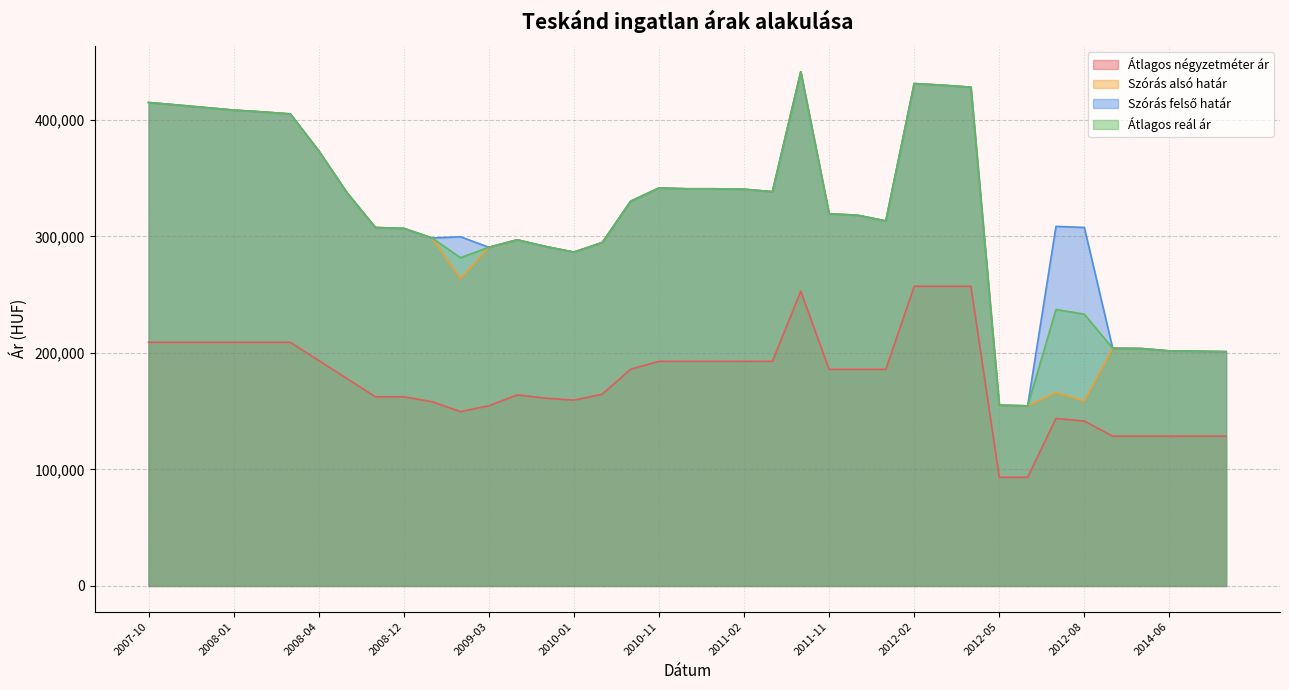

At how many categories does at least one series exceed 256363?

32